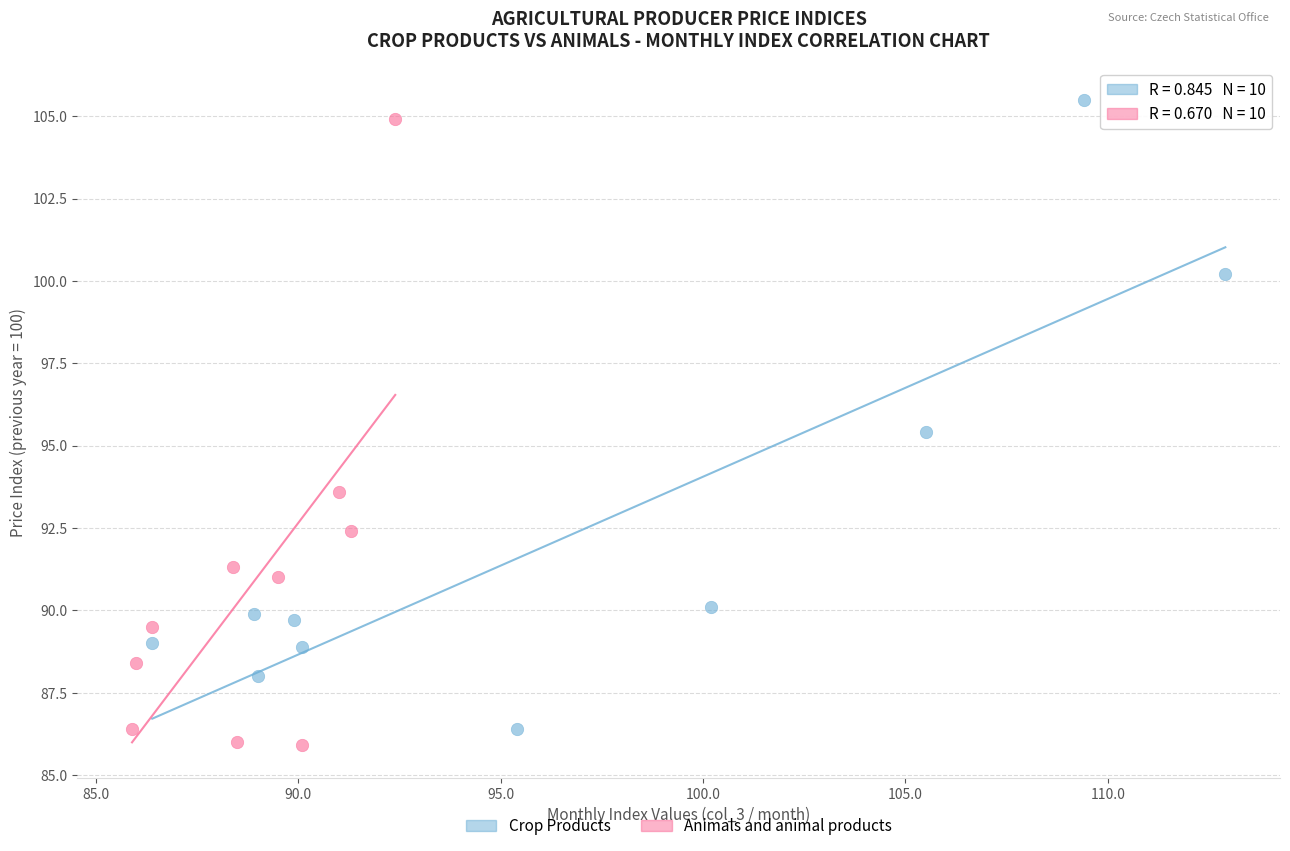

What are all the series names shown in the legend?

Crop Products, Animals and animal products